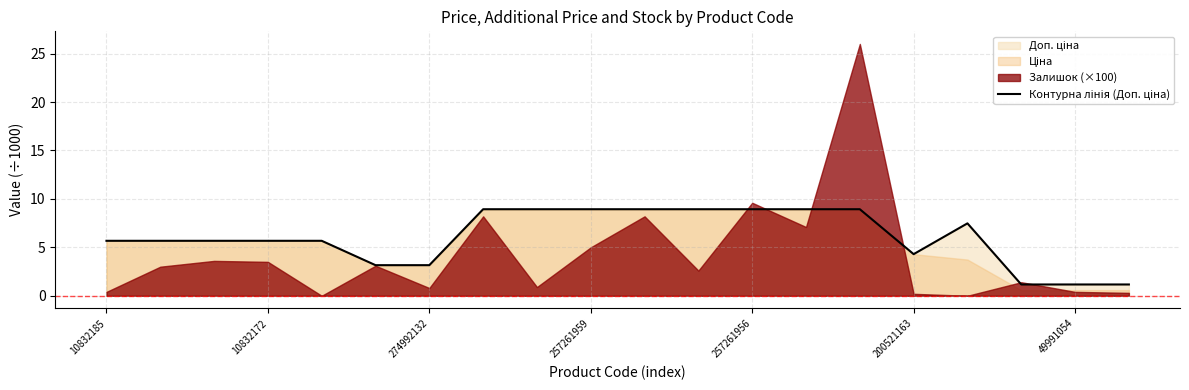

Reading left to right, extract all data points from this chart.

5.7	5.7	5.7	5.7	5.7	3.2	3.2	8.9	8.9	8.9	8.9	8.9	8.9	8.9	8.9	4.3	7.5	1.2	1.2	1.2